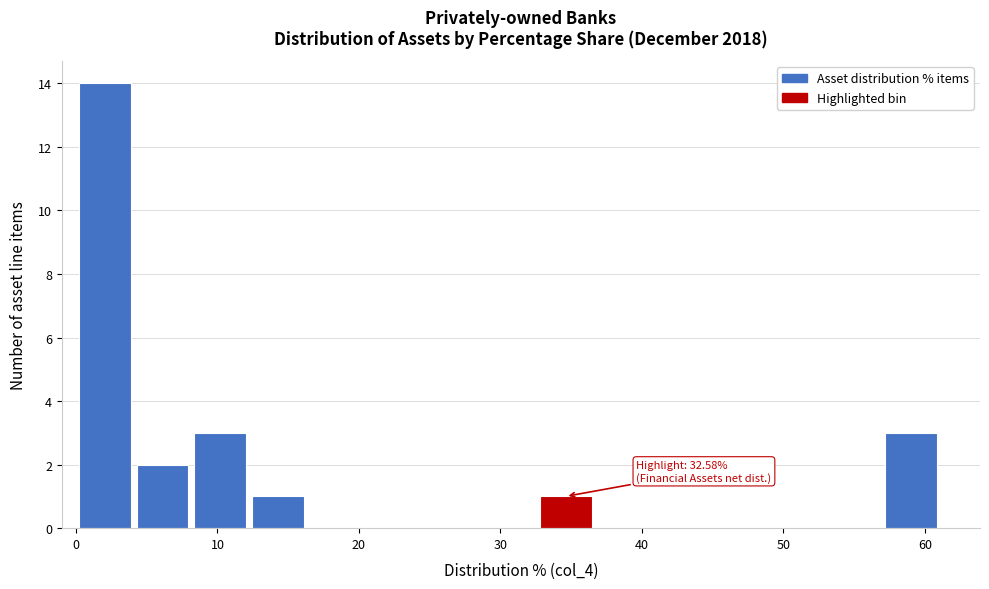

Over which range of the x-axis is the bar tallest?

0 to 4